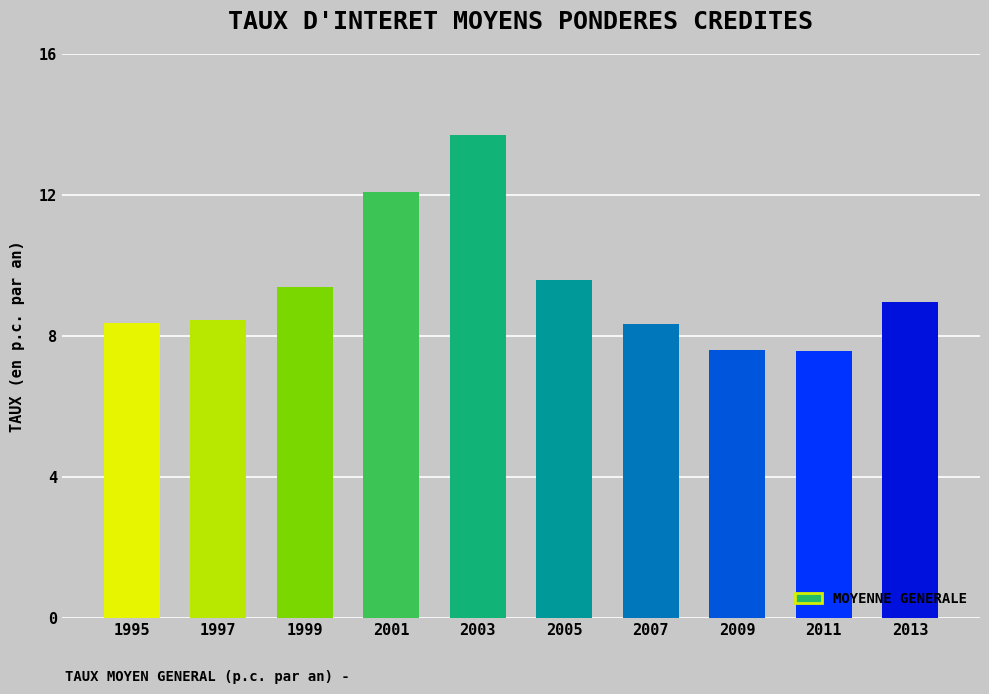

Approximately how many times larger is the value at 1995 compared to 2007?

1.0